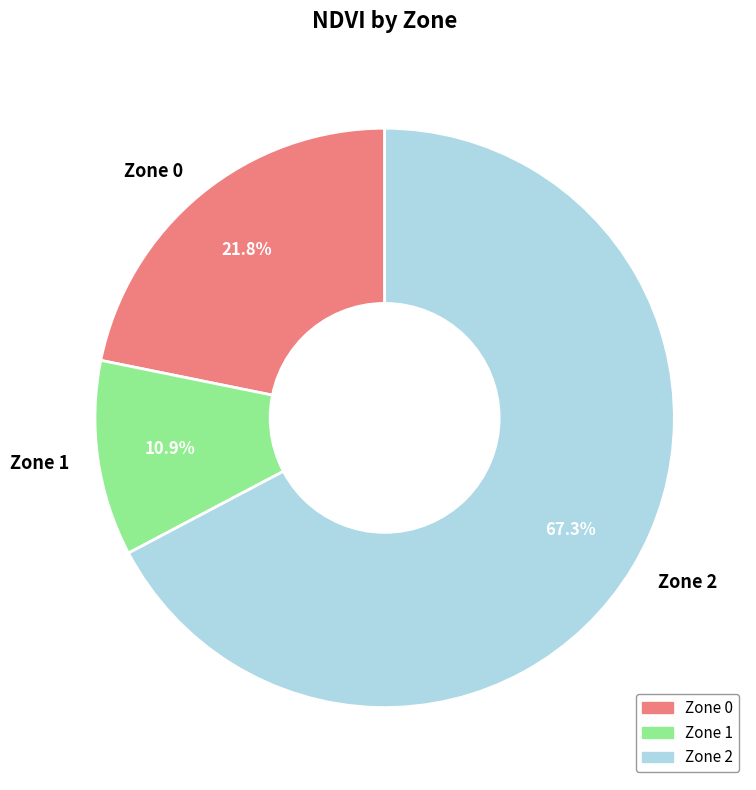

Do Zone 1 and Zone 2 together represent more than half of the pie?

Yes